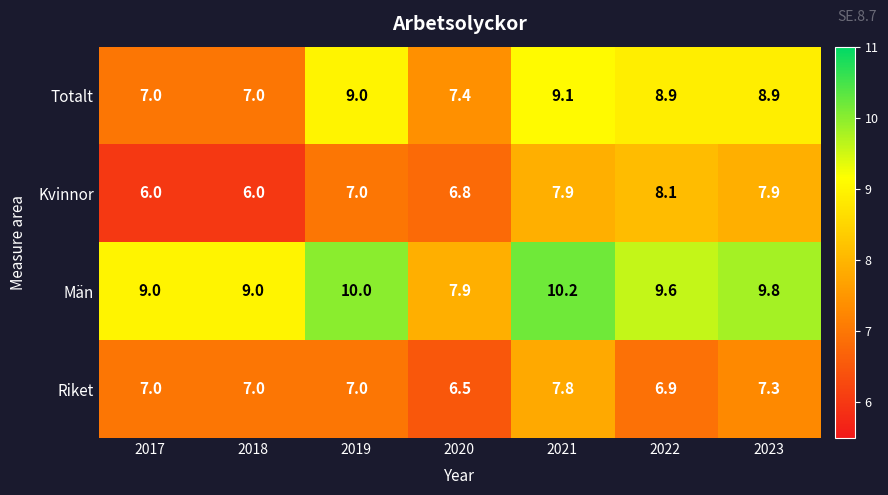

What is the smallest value displayed?

6.0